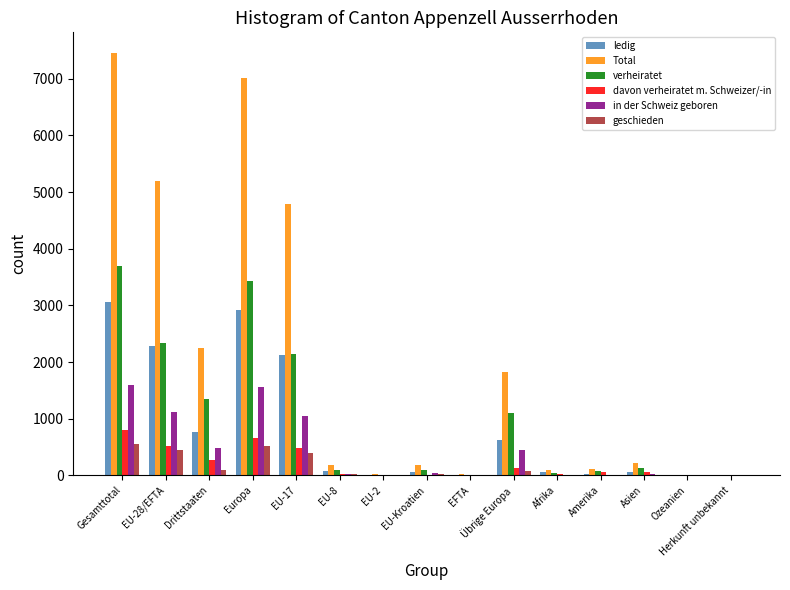

The davon verheiratet m. Schweizer/-in series shows 272 at Drittstaaten. True or false?

True